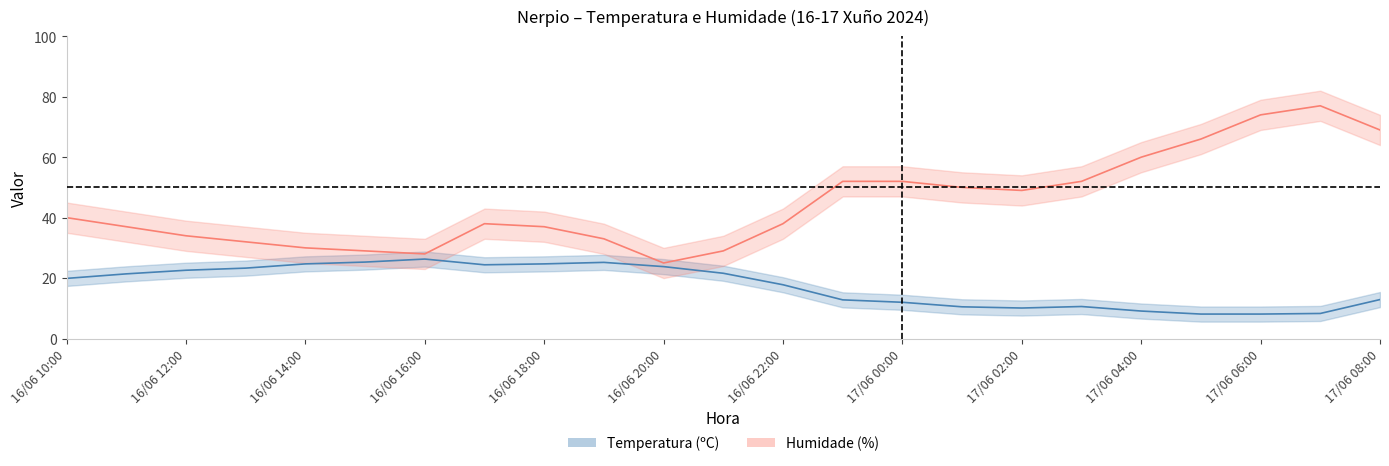

Rank the categories by Temperatura (ºC) value from highest to lowest.

16/06 16:00, 16/06 15:00, 16/06 19:00, 16/06 14:00, 16/06 18:00, 16/06 17:00, 16/06 20:00, 16/06 13:00, 16/06 12:00, 16/06 21:00, 16/06 11:00, 16/06 10:00, 16/06 22:00, 17/06 08:00, 16/06 23:00, 17/06 00:00, 17/06 03:00, 17/06 01:00, 17/06 02:00, 17/06 04:00, 17/06 07:00, 17/06 05:00, 17/06 06:00